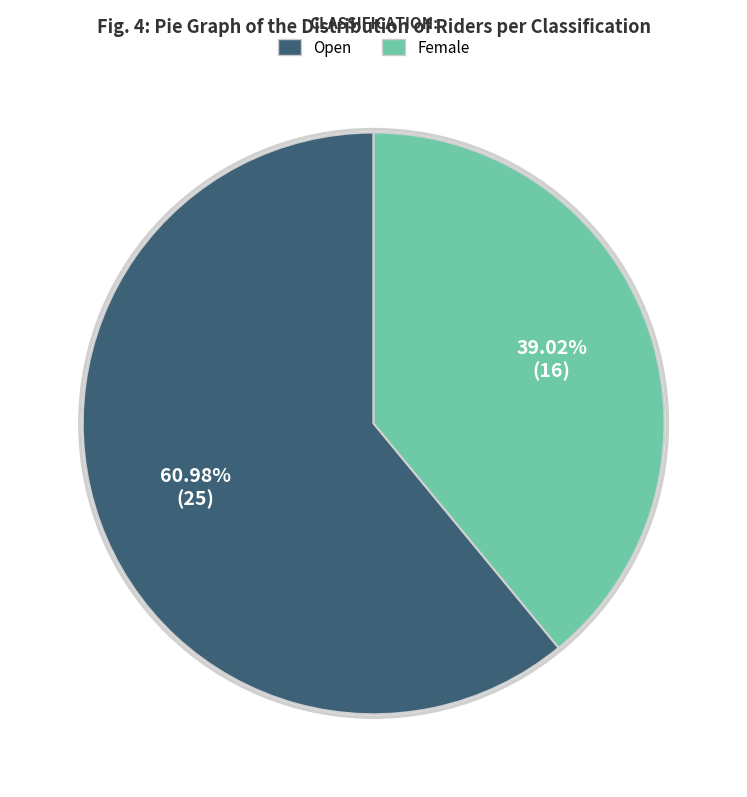

Which has a higher value, Female or Open?

Open